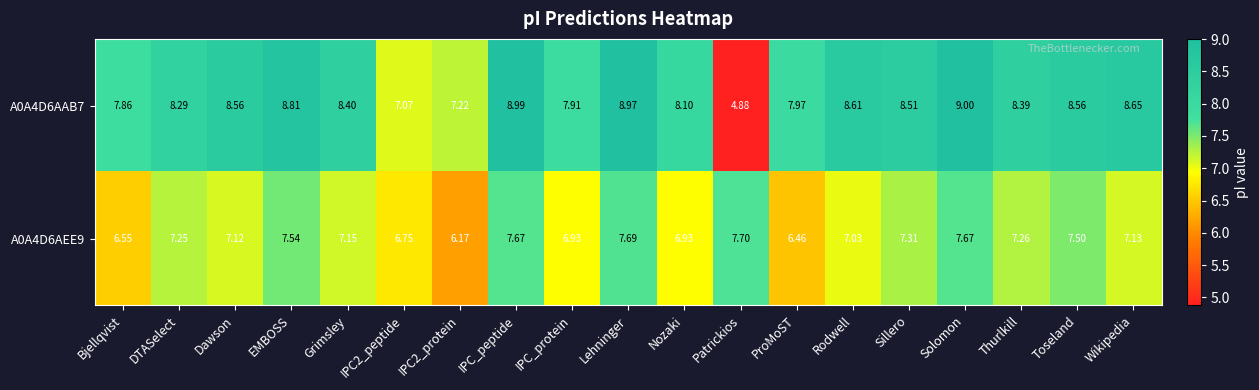

At which label does A0A4D6AAB7 first exceed 8?

DTASelect